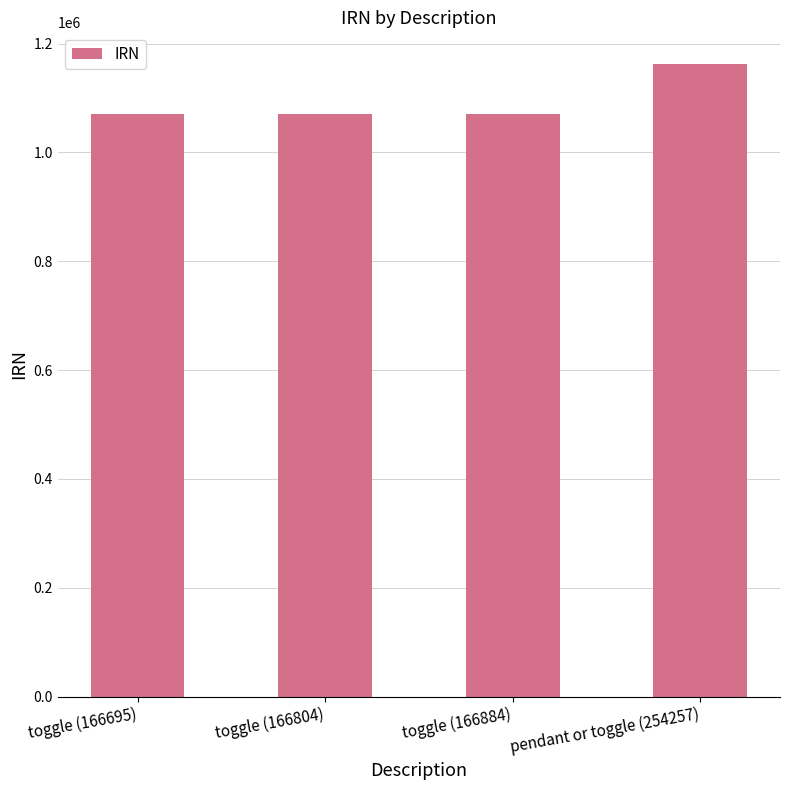

What is the change in value from toggle (166804) to pendant or toggle (254257)?

+92735